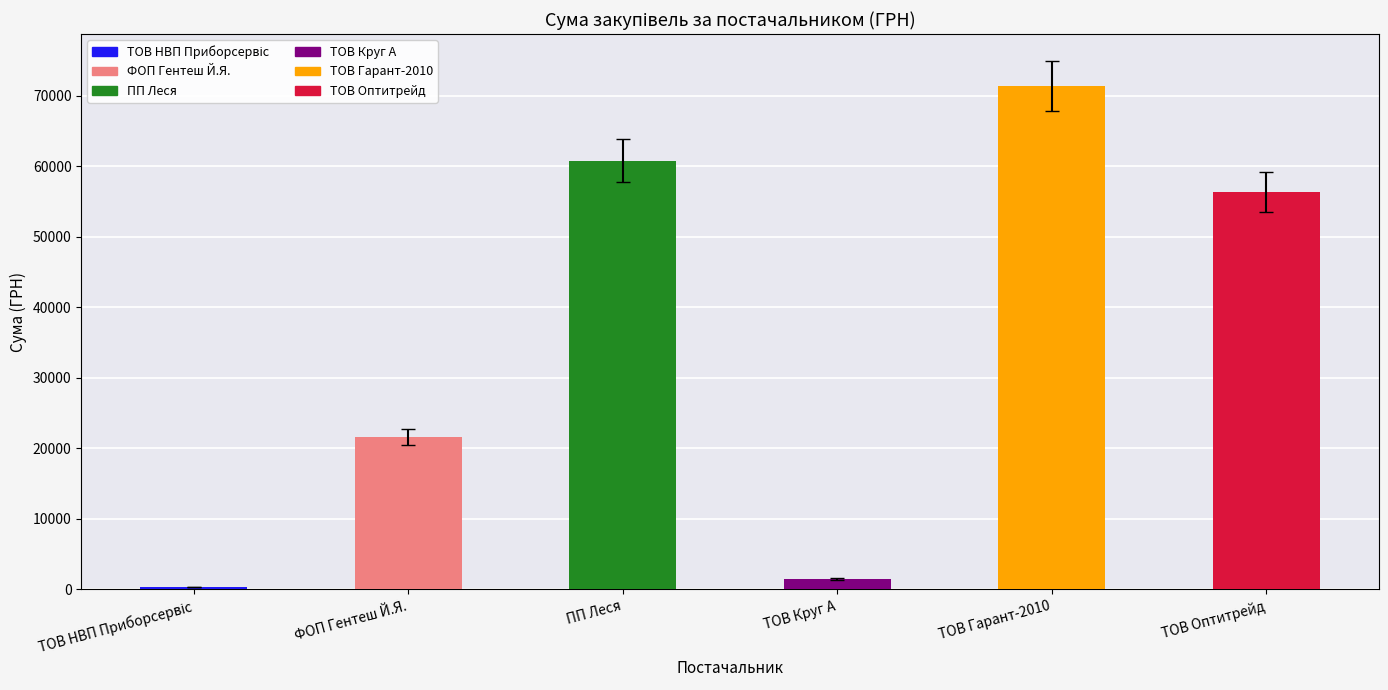

What is the smallest value displayed?

388.9